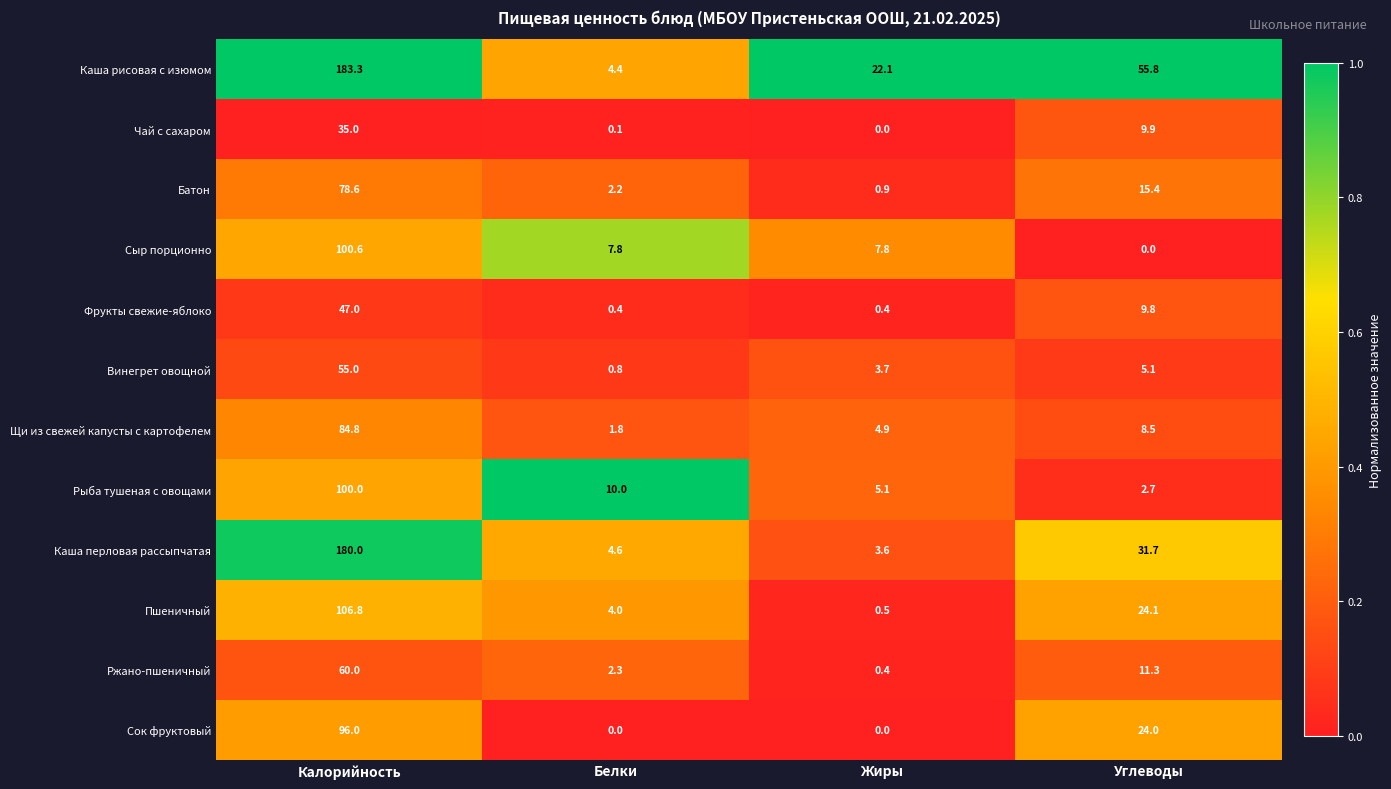

At which category is the sum across all series the highest?

Калорийность